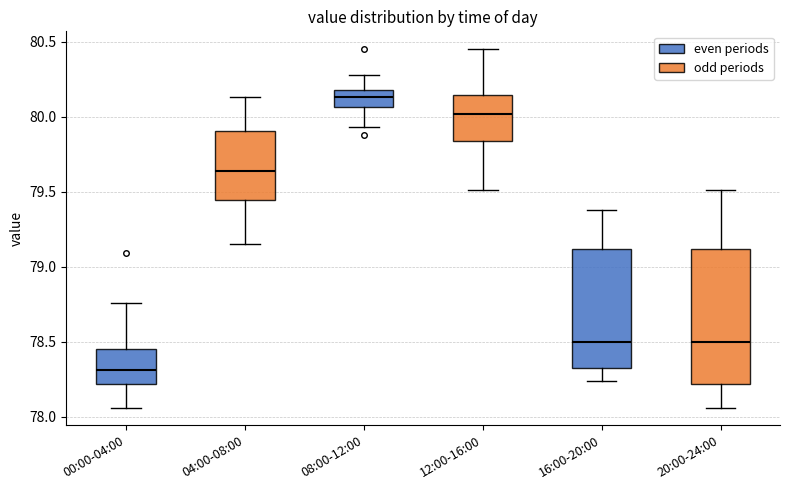

Comparing the boxes themselves (not the whiskers), which one is the tallest?

20:00-24:00